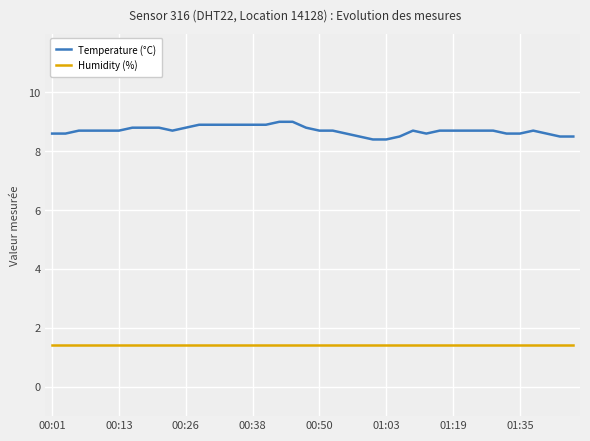

Rank the series by their average value, from lowest to highest.

Humidity (%), Temperature (°C)